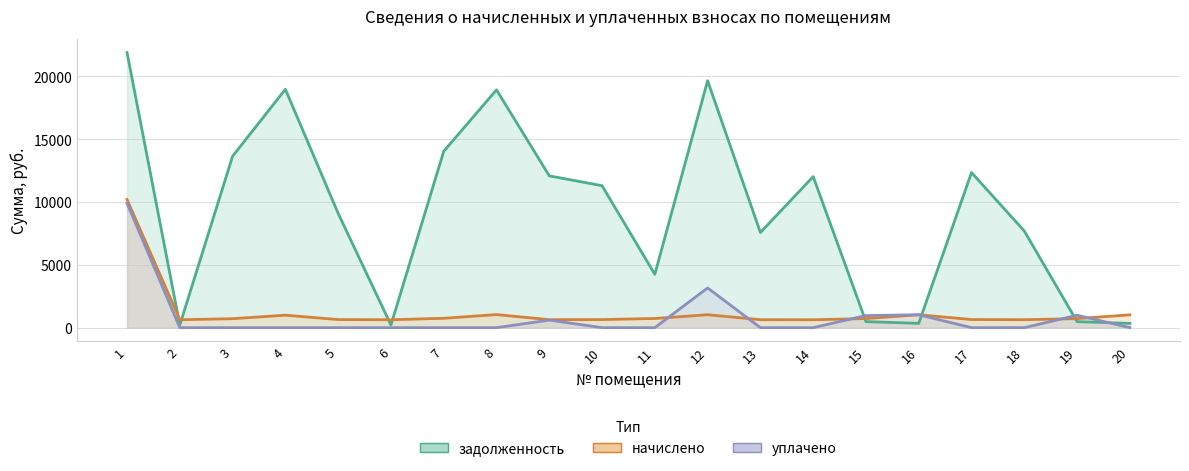

Where is начислено nearest to the value 5413?

8